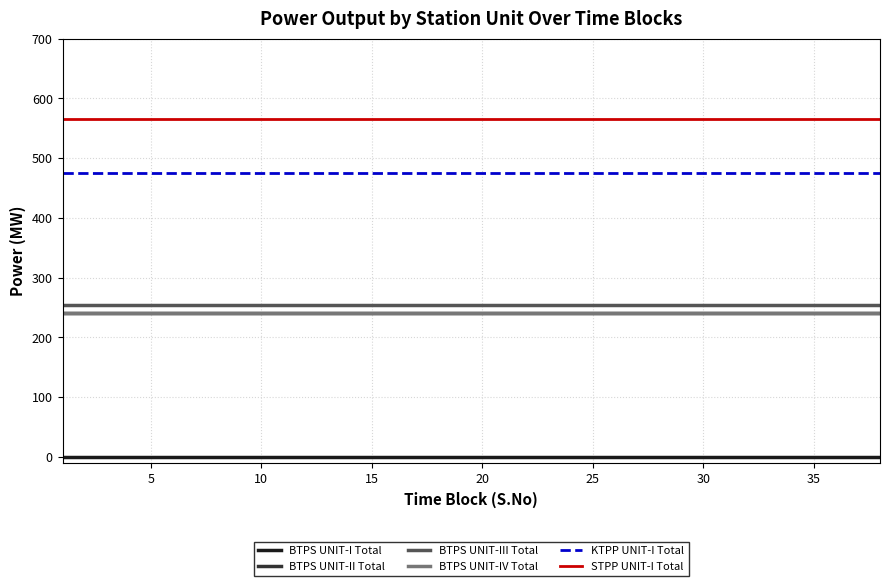

Does the chart display data point markers on the line(s)?

No